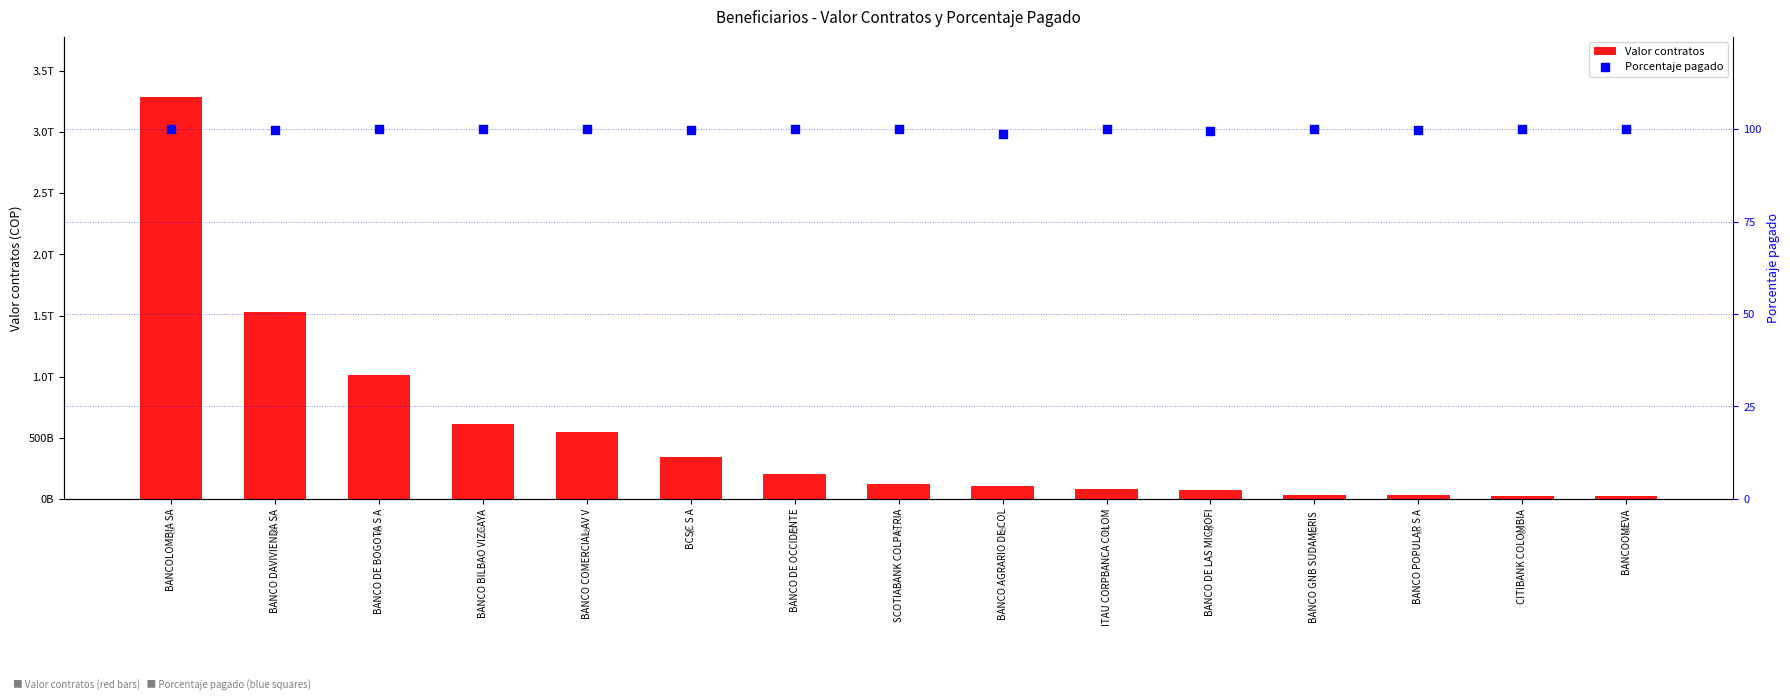

Which series contains the lowest Y value?

Porcentaje pagado